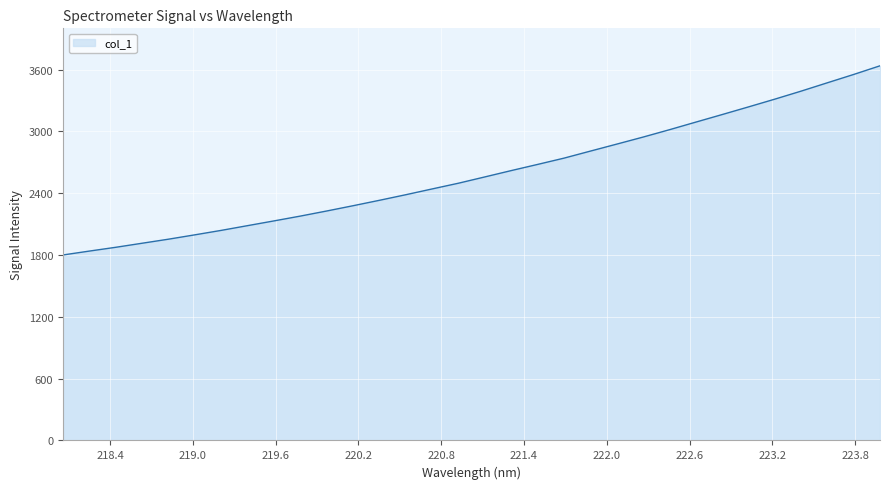

What is the difference between the maximum and minimum values?

1836.3